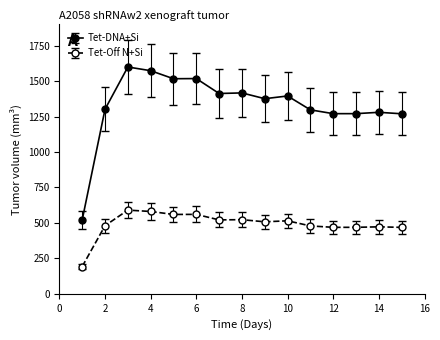

What is the sum of all Tet-Off N+Si values?

7388.9